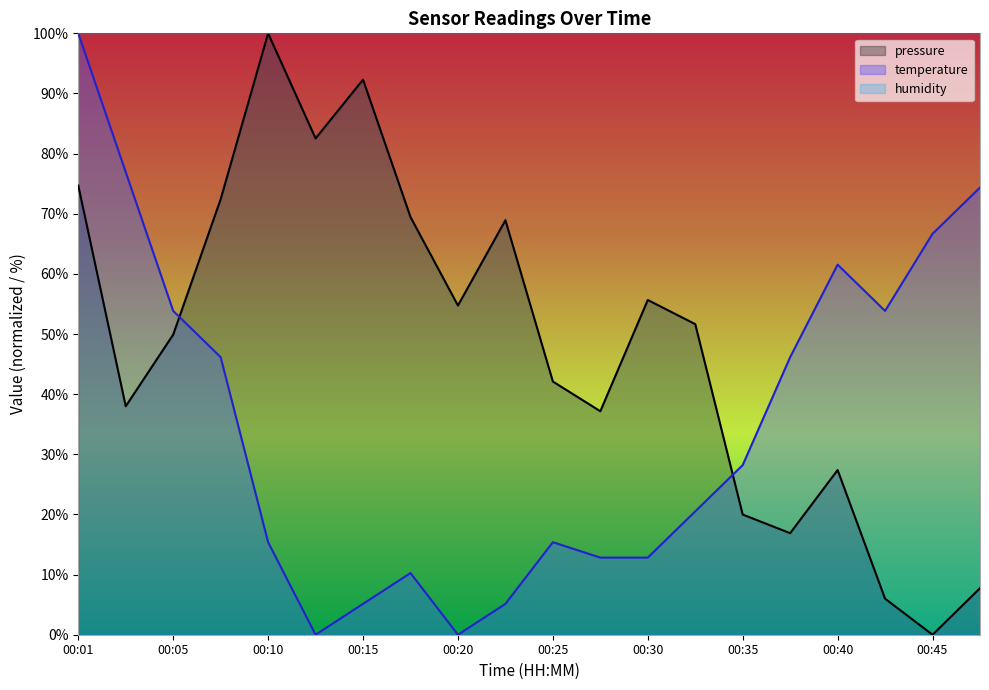

What is the difference between the second highest and minimum values in the pressure series?

92.3